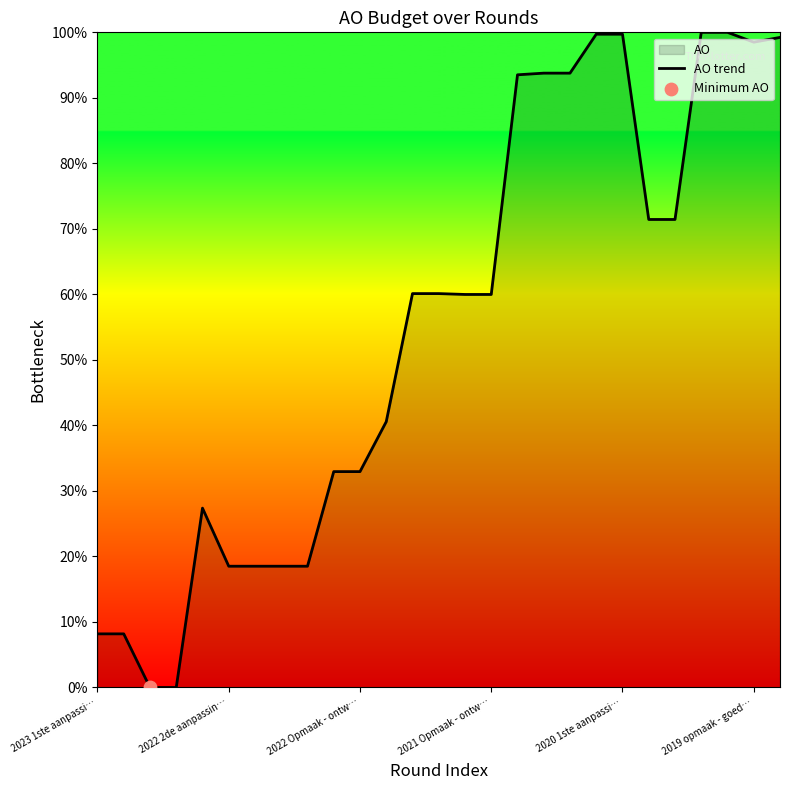

Between 23 and 24, which is larger?

23